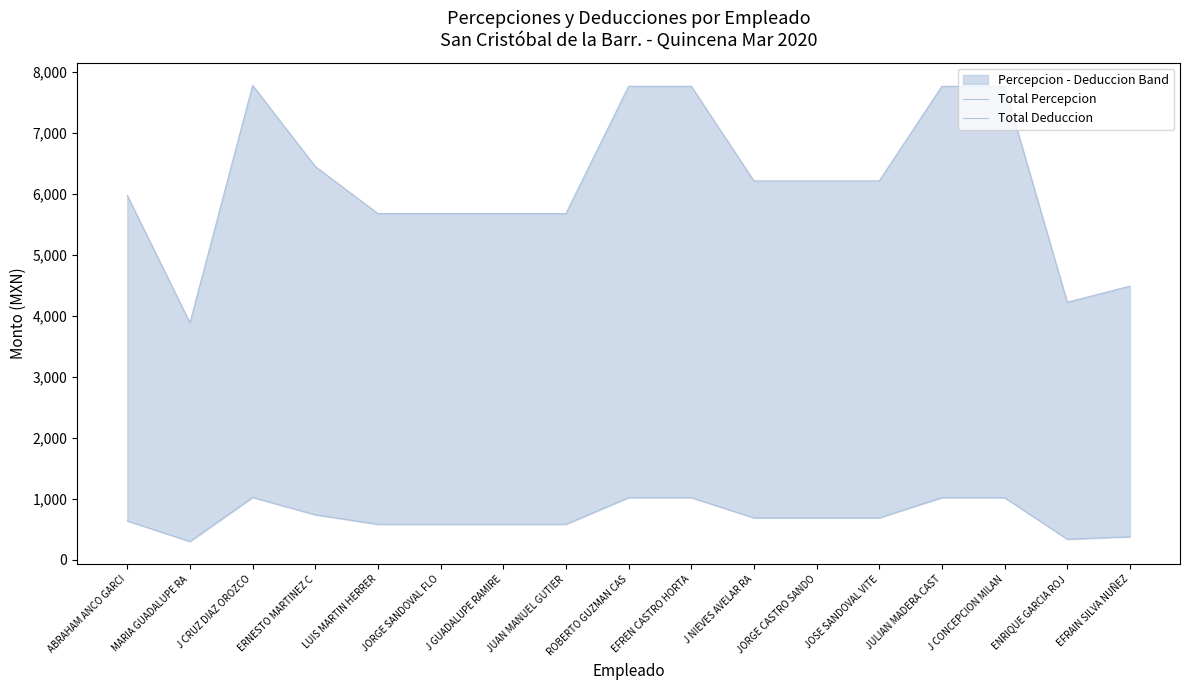

What is the spread (max minus min) of values at J NIEVES AVELAR RA?

5524.8